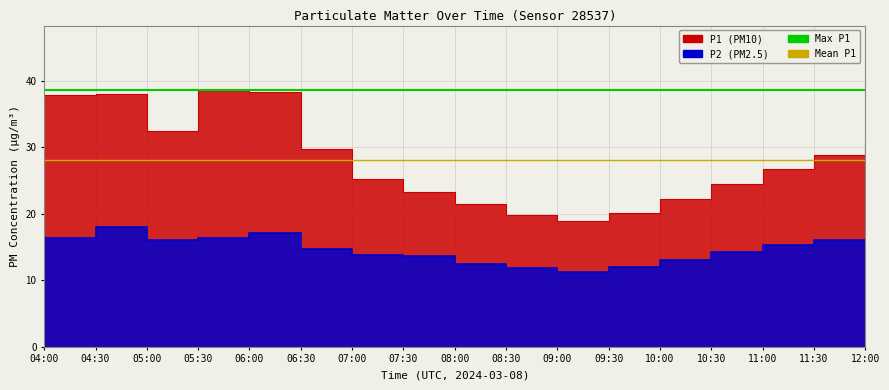

The value of Mean P1 (28.1) at 04:00 is 6.4. True or false?

False